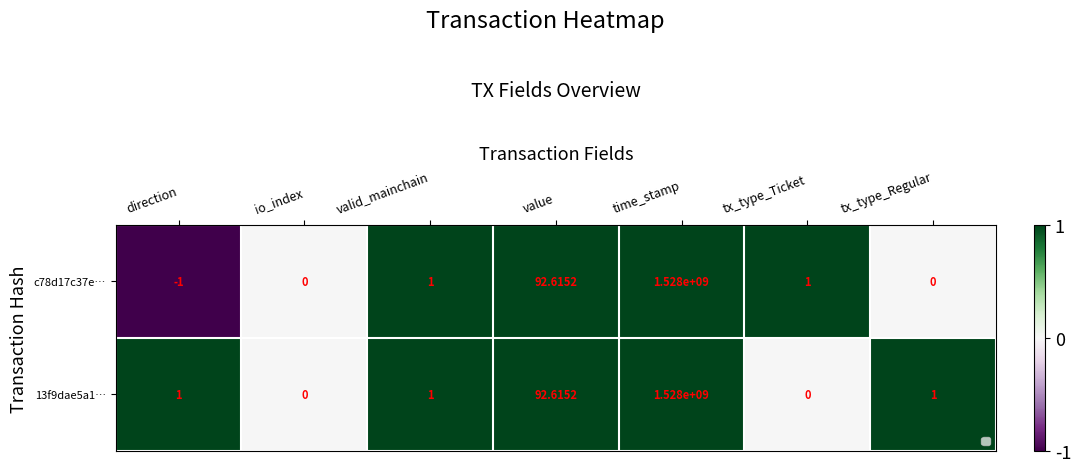

At which label does c78d17c37e… reach its minimum?

direction